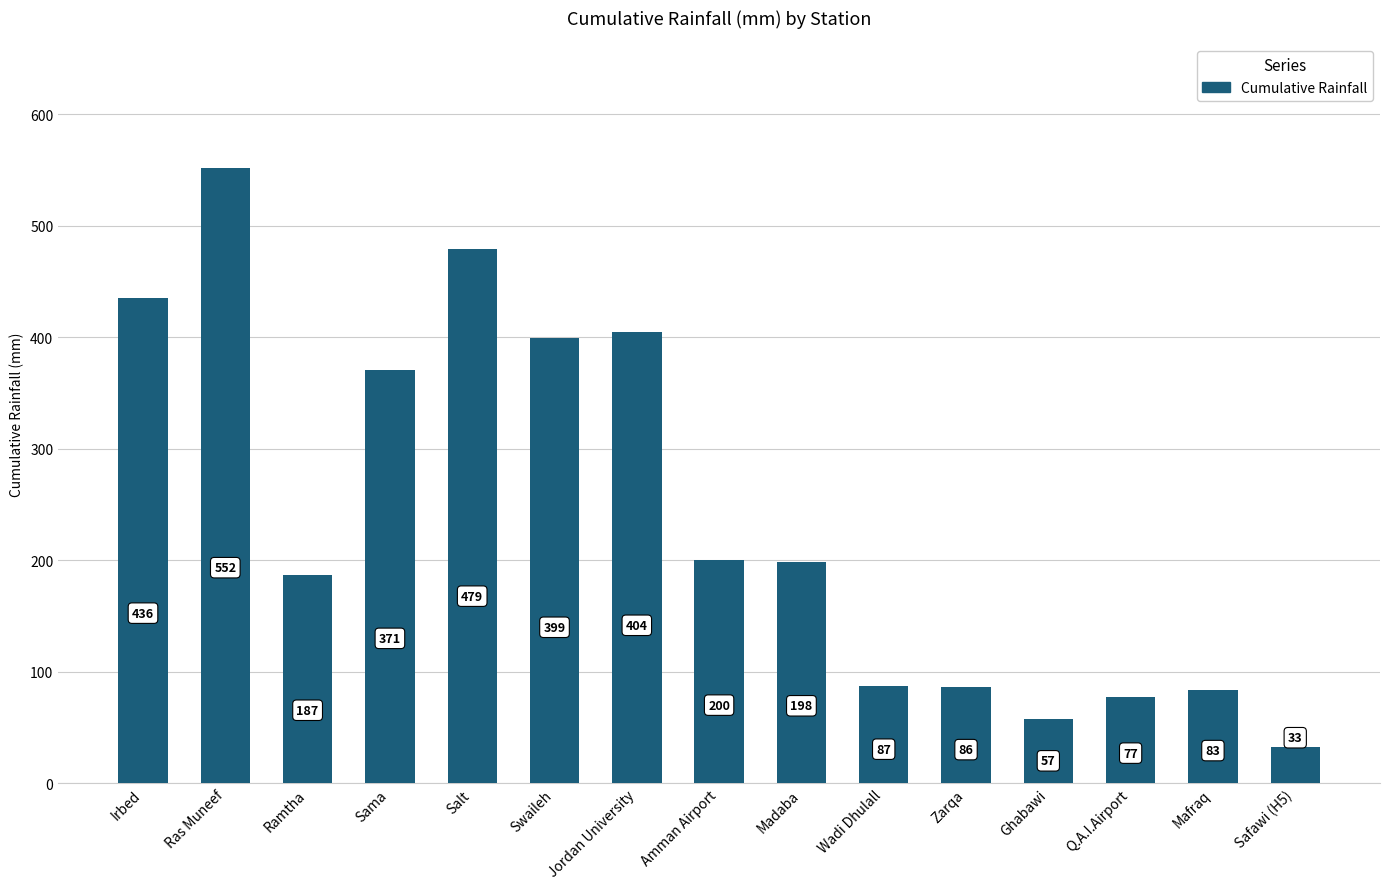

What is the ratio of the value at Ras Muneef to the value at Wadi Dhulall?

6.4